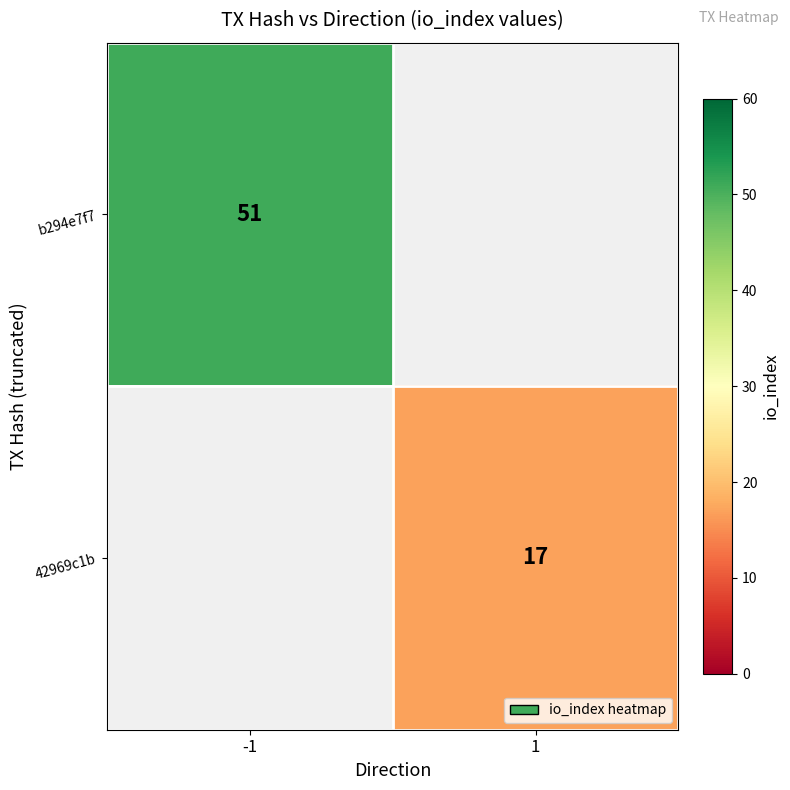

Is the value of b294e7f7 at -1 greater than the value of 42969c1b at 1?

Yes